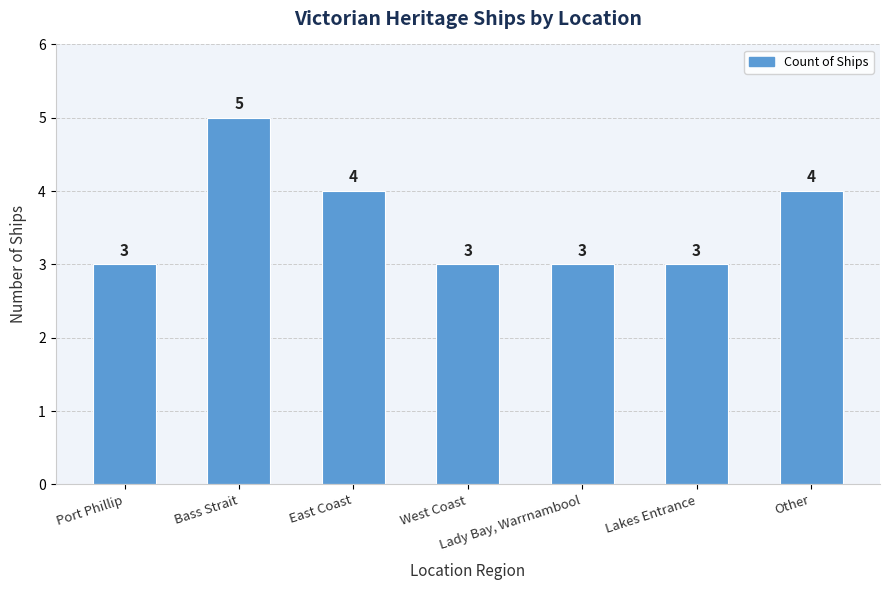

Does the chart contain any negative values?

No